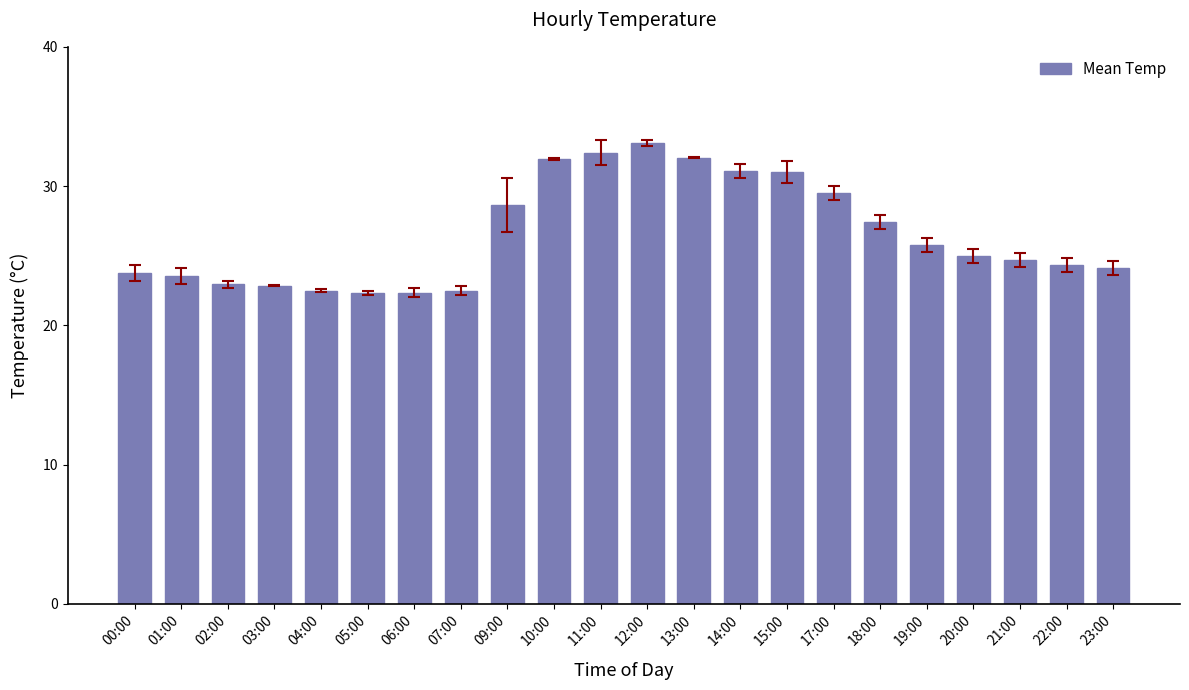

What is the label of the 19th bar from the left?

20:00